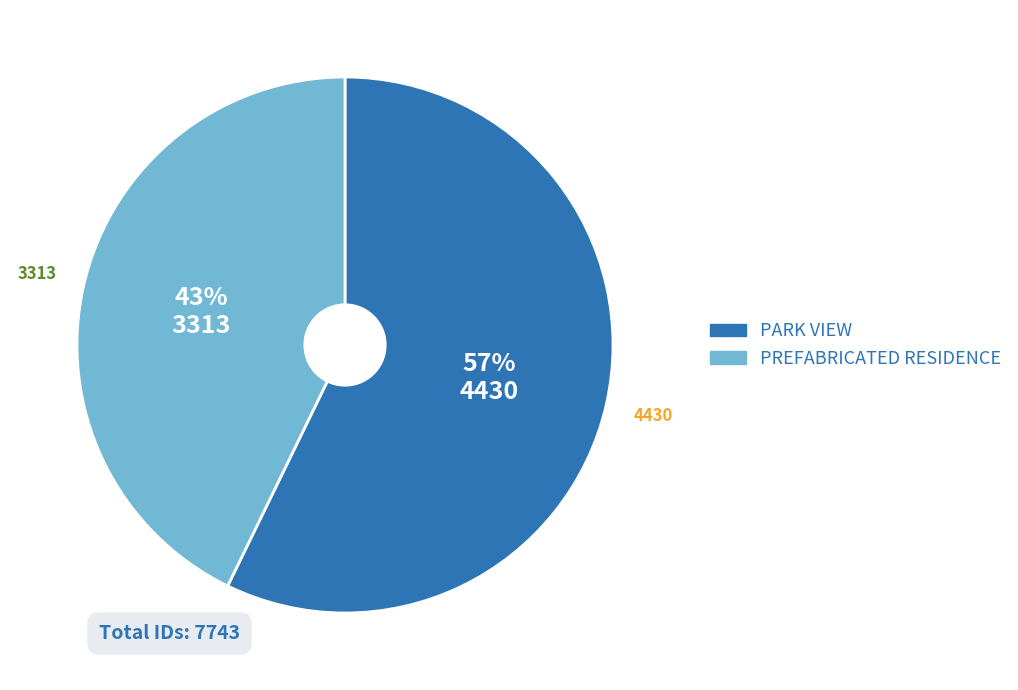

How many slices are in this pie chart?

2